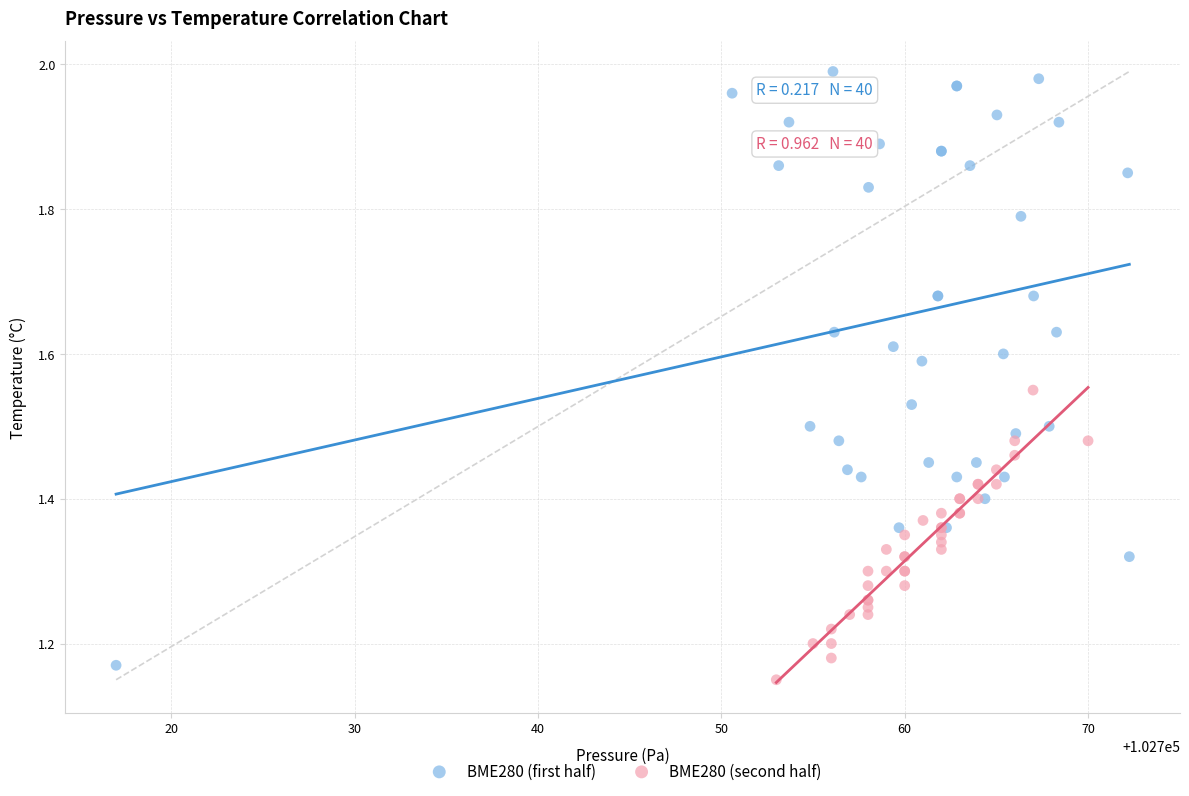

Which series has the largest Y range (max minus min)?

BME280 (first half)